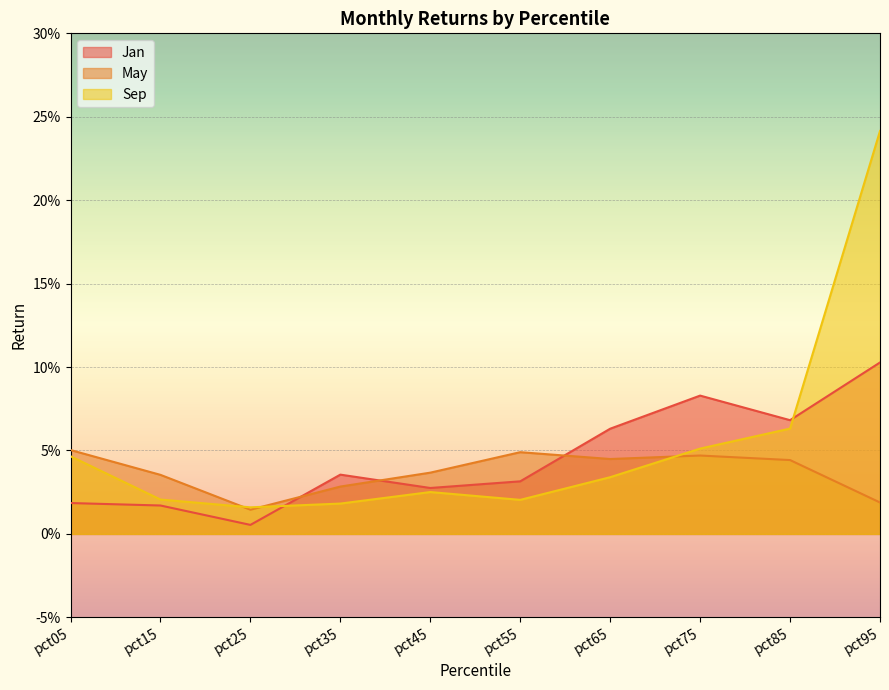

Rank the series at pct85 from lowest to highest value.

May, Sep, Jan